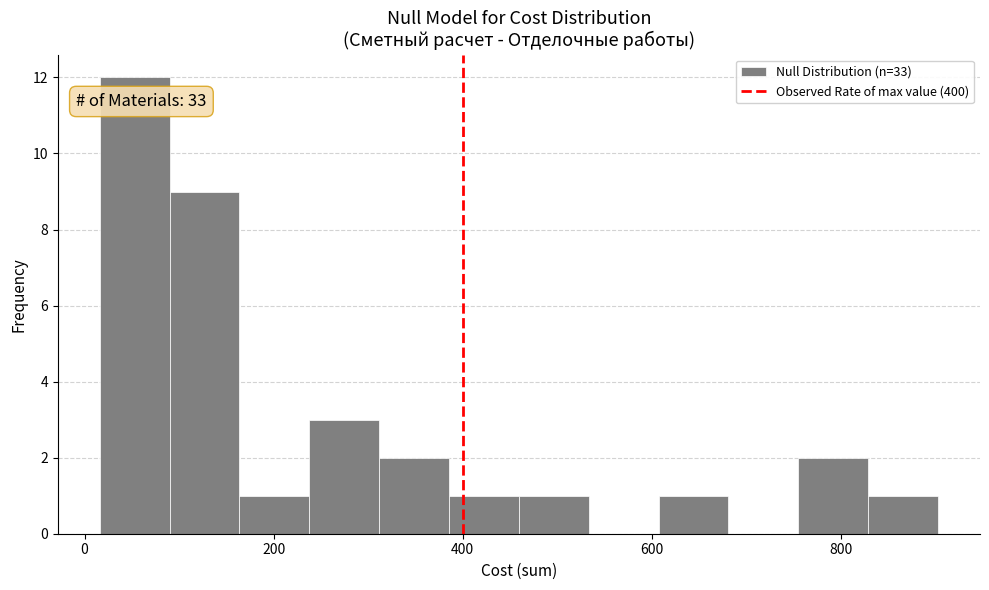

Read against the x-axis, roughly where is the centre of the tallest bar?

60